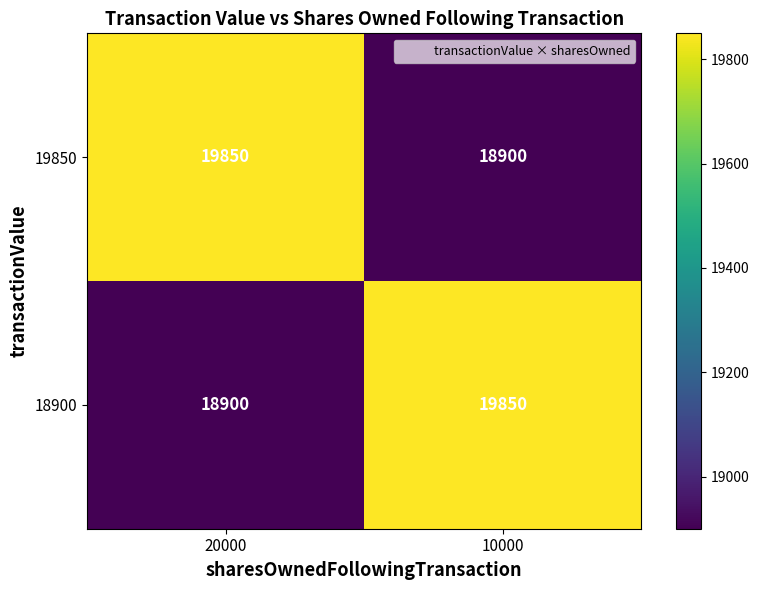

True or false: 18900 has a value of 19850 at 10000.

True